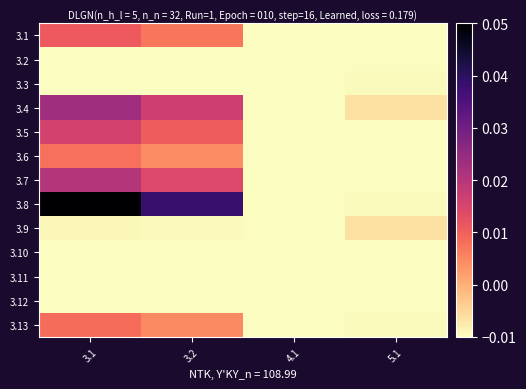

At which category is the sum across all series the highest?

3.1